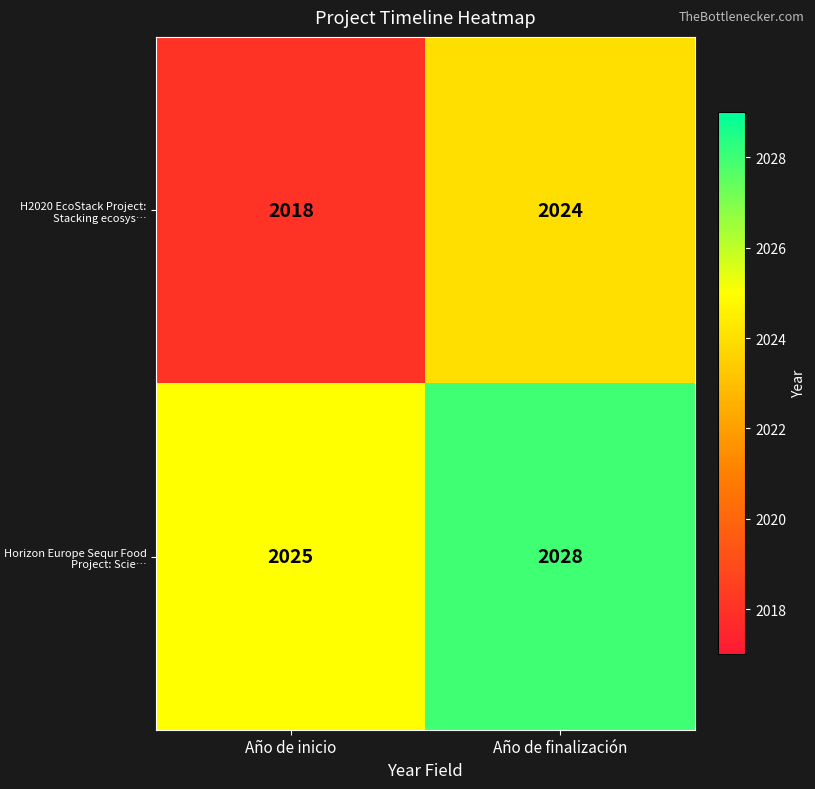

Rank the series by their maximum value, from lowest to highest.

H2020 EcoStack Project: Stacking ecosys…, Horizon Europe Sequr Food Project: Scie…